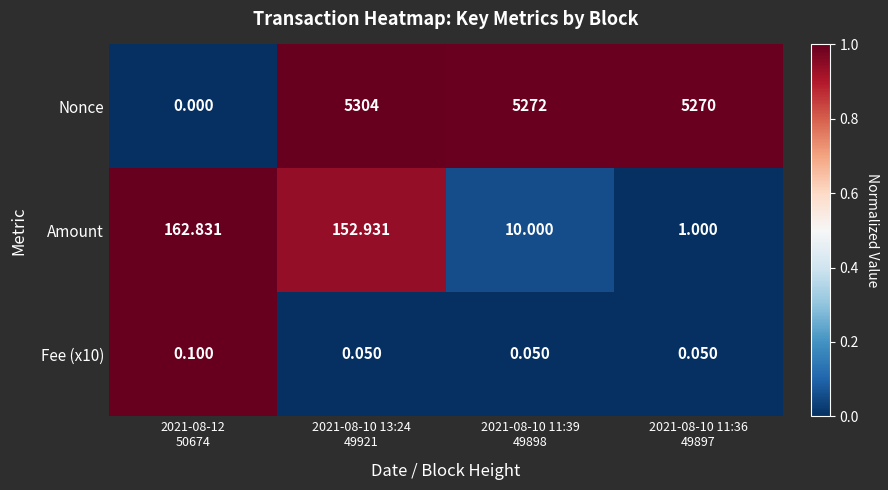

What is the total value across all series at 2021-08-10 13:24
49921?

5457.0